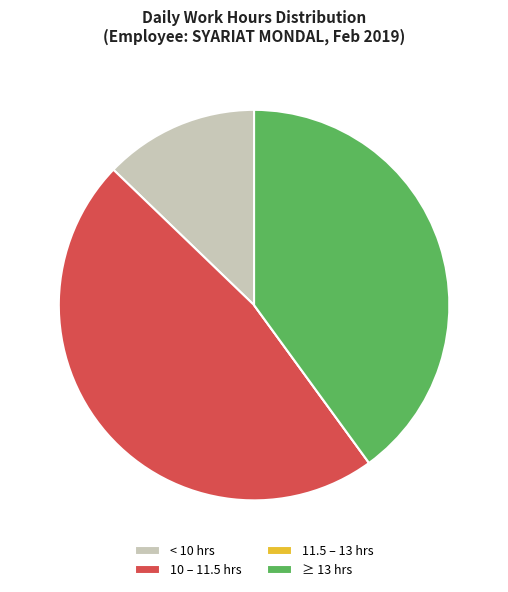

What is the ratio of the value at 10 – 11.5 hrs to the value at < 10 hrs?

3.7